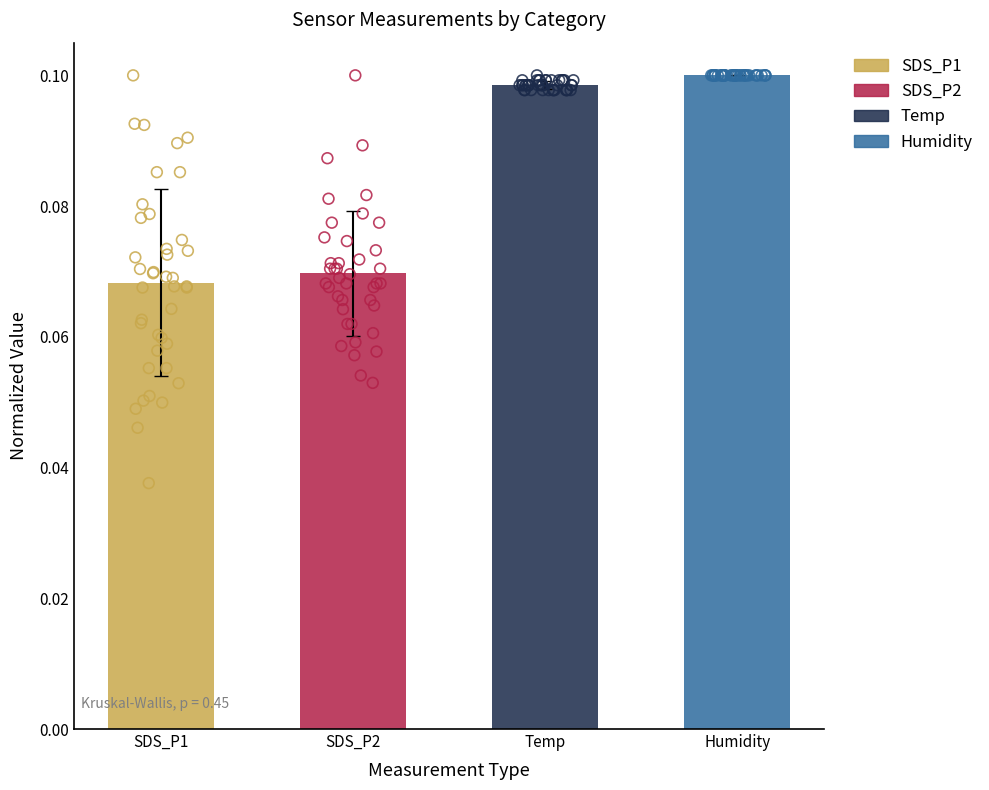

Is the value of Temp at Humidity greater than the value of SDS_P2 at 5?

Yes